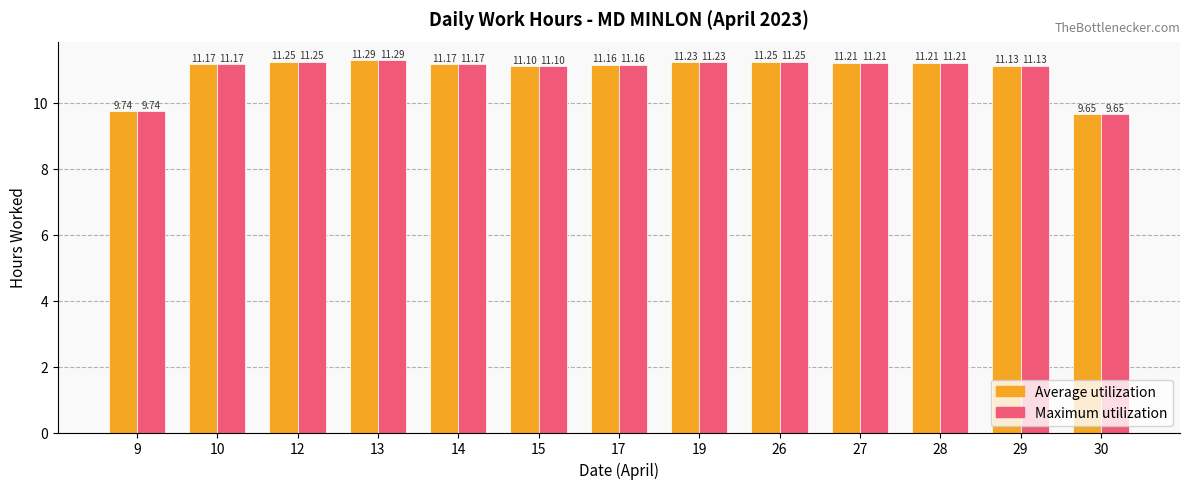

How many data points does each series have?

13